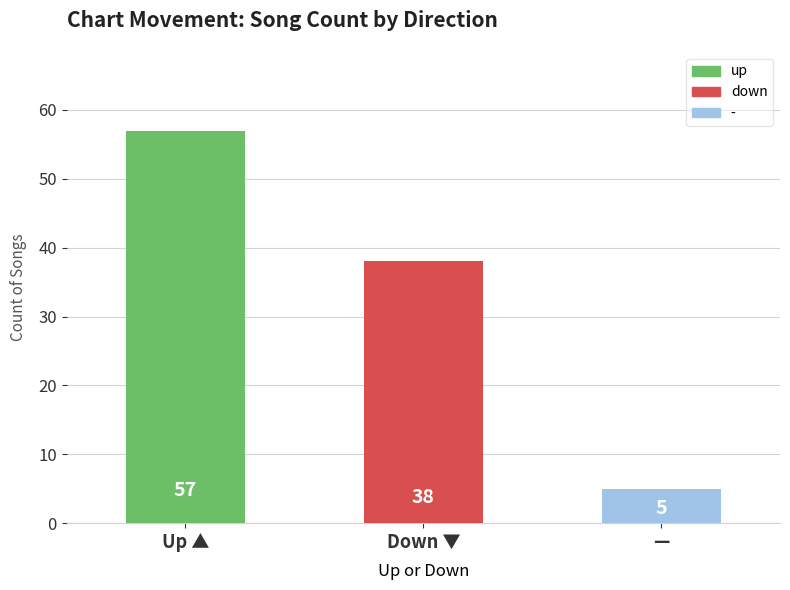

Reading left to right, extract all data points from this chart.

57	38	5